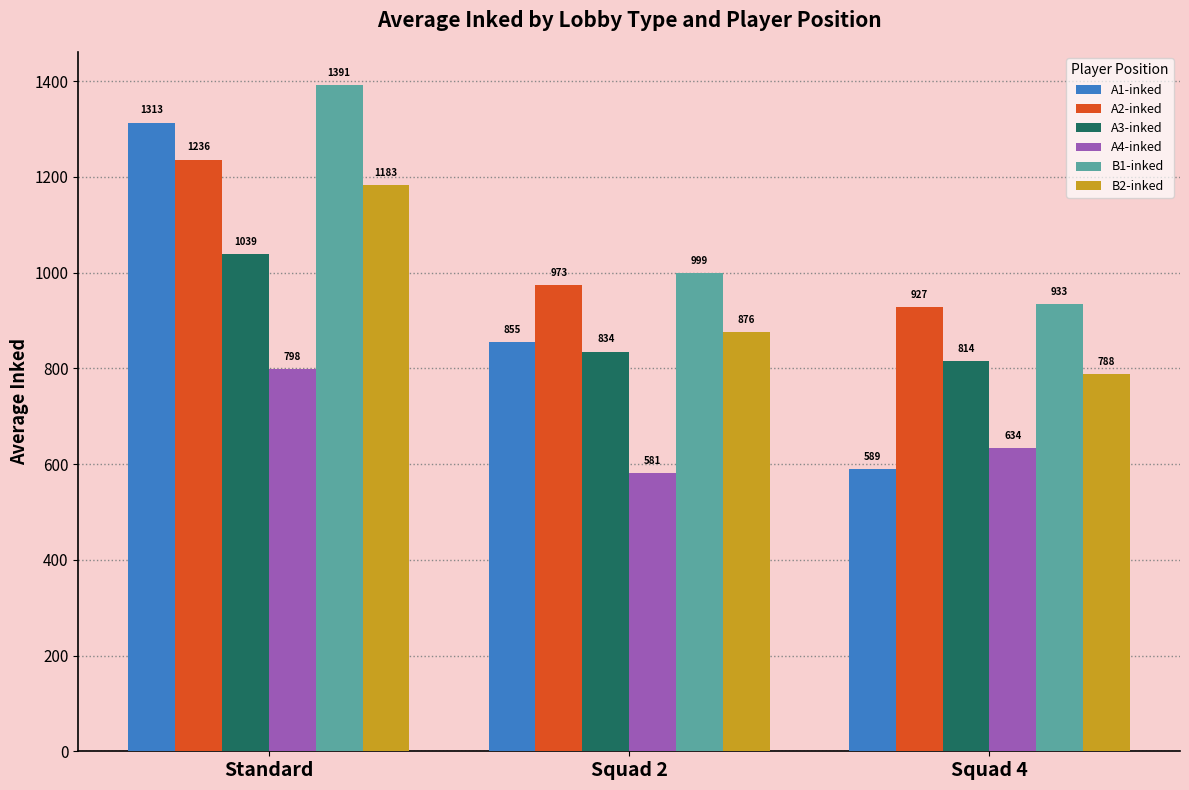

The value of B2-inked at Squad 2 is 876.1. True or false?

True